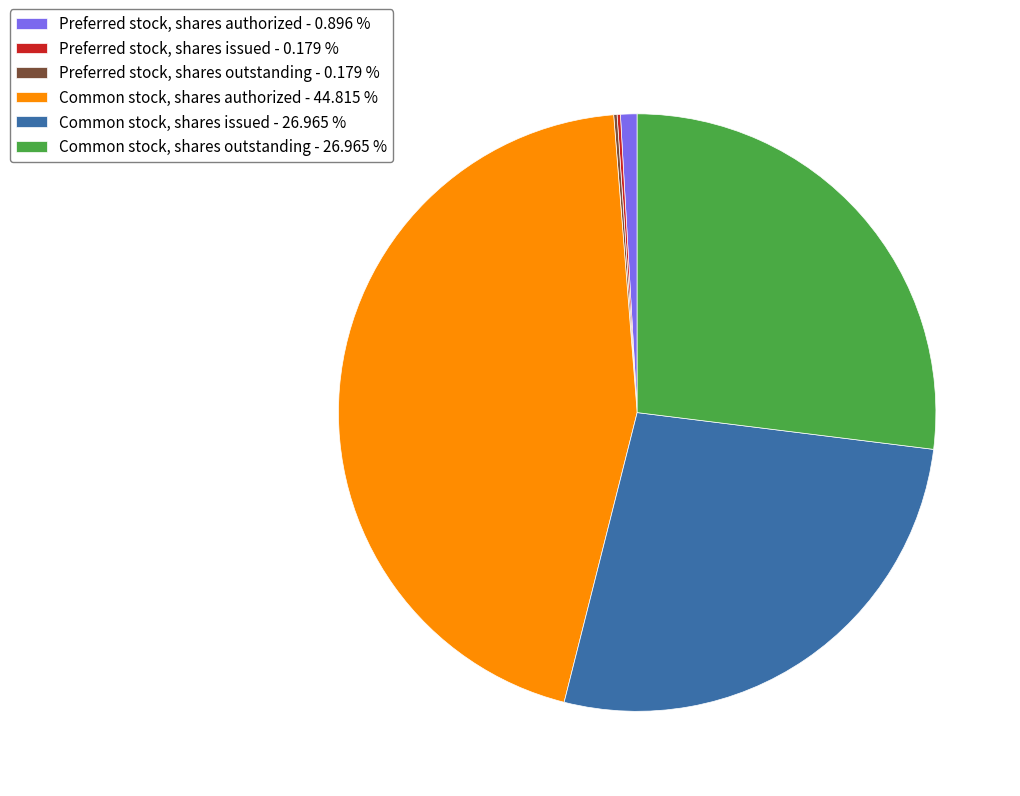

Do Common stock, shares issued - 26.965 % and Common stock, shares authorized - 44.815 % together represent more than half of the pie?

Yes